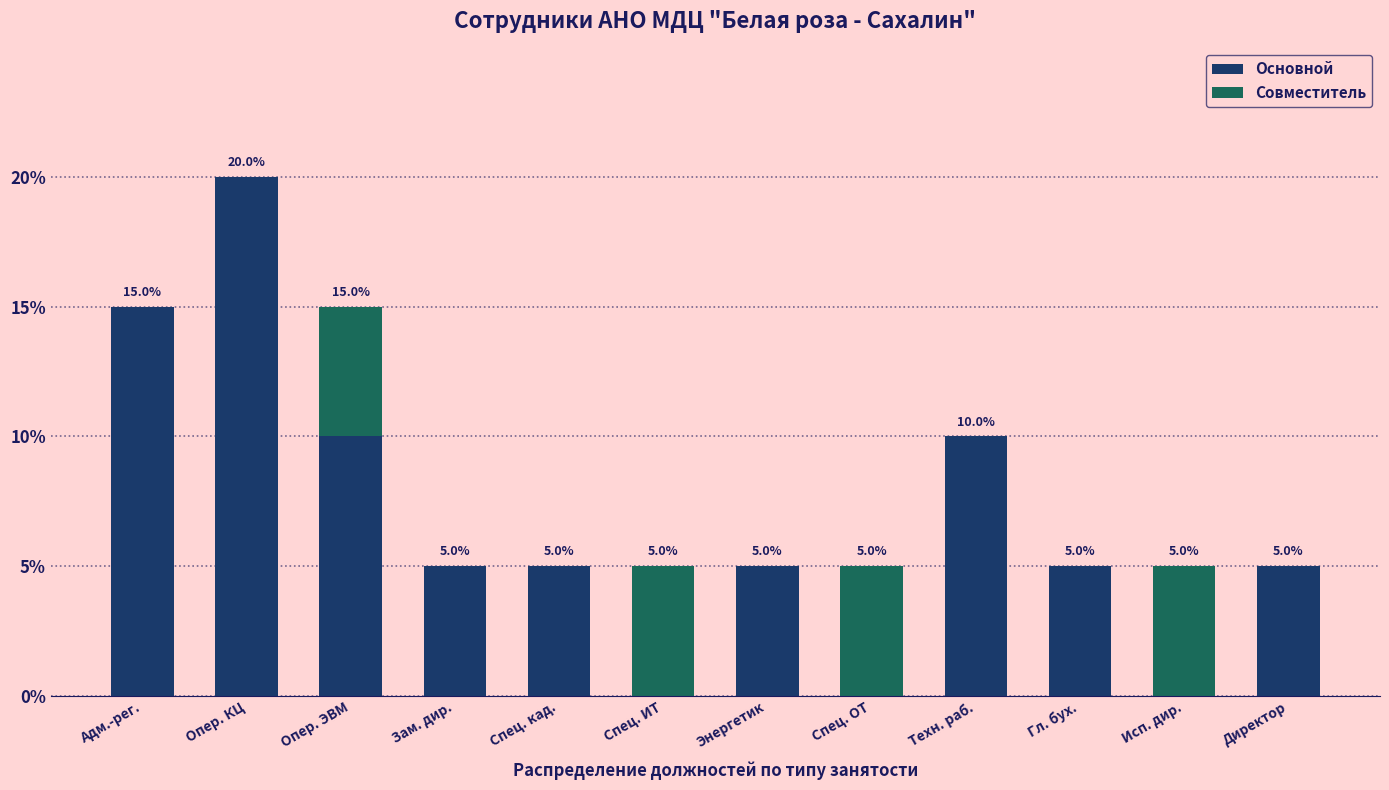

Reading right to left, what are the values for Основной?

Директор=5	Исп. дир.=0	Гл. бух.=5	Техн. раб.=10	Спец. ОТ=0	Энергетик=5	Спец. ИТ=0	Спец. кад.=5	Зам. дир.=5	Опер. ЭВМ=10	Опер. КЦ=20	Адм.-рег.=15